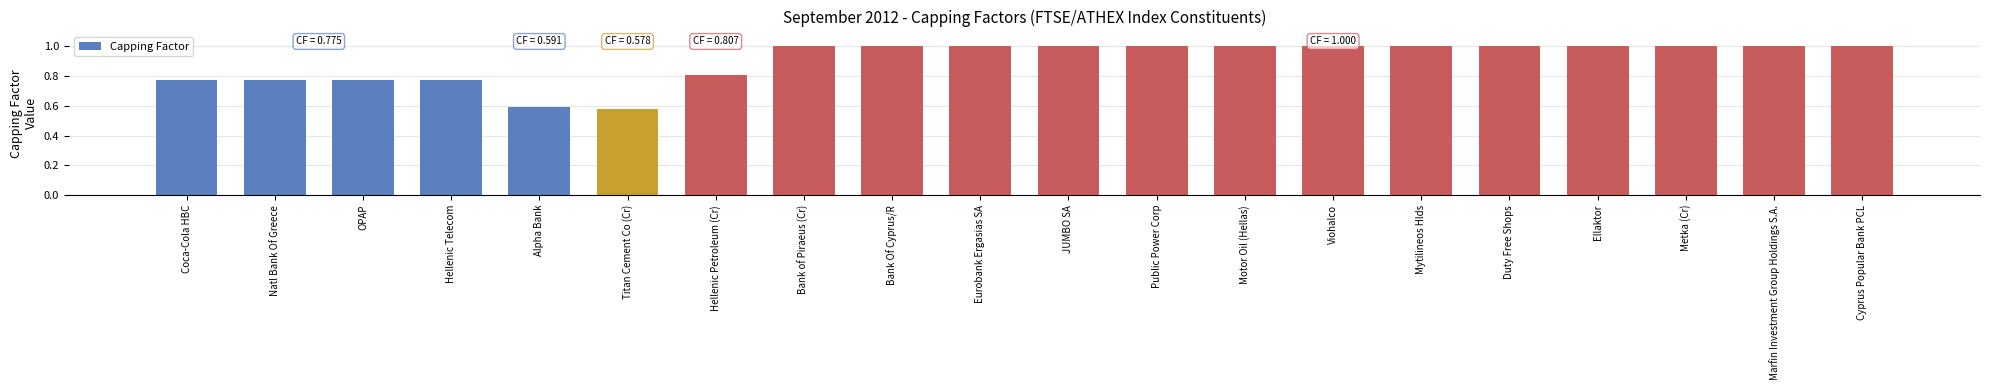

What is the approximate value at Mytilineos Hlds?

1.0